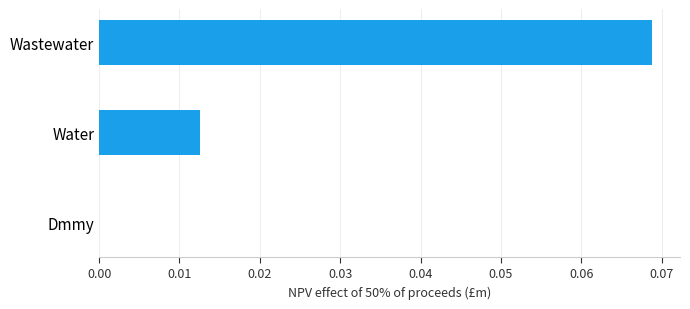

Which category has the highest value across all series?

Wastewater